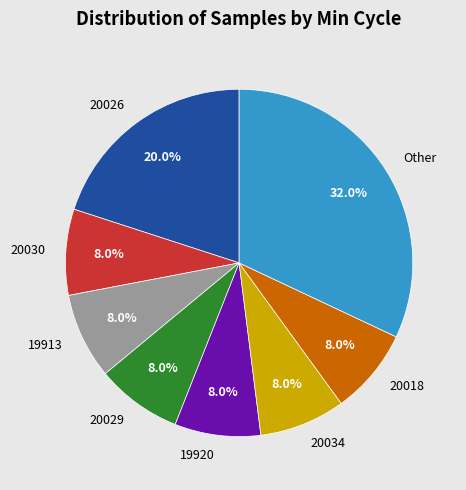

What percentage do 19913 and Other together represent?

40.0%